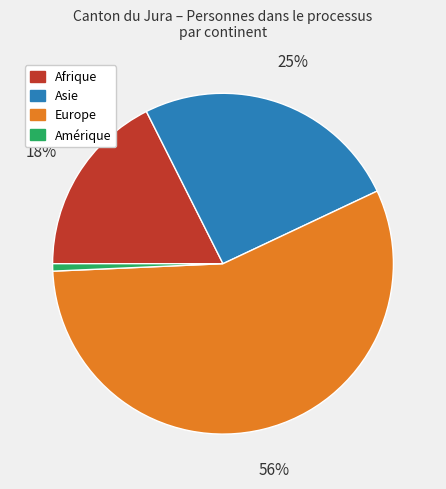

Combined, do Amérique and Europe account for over 50%?

Yes